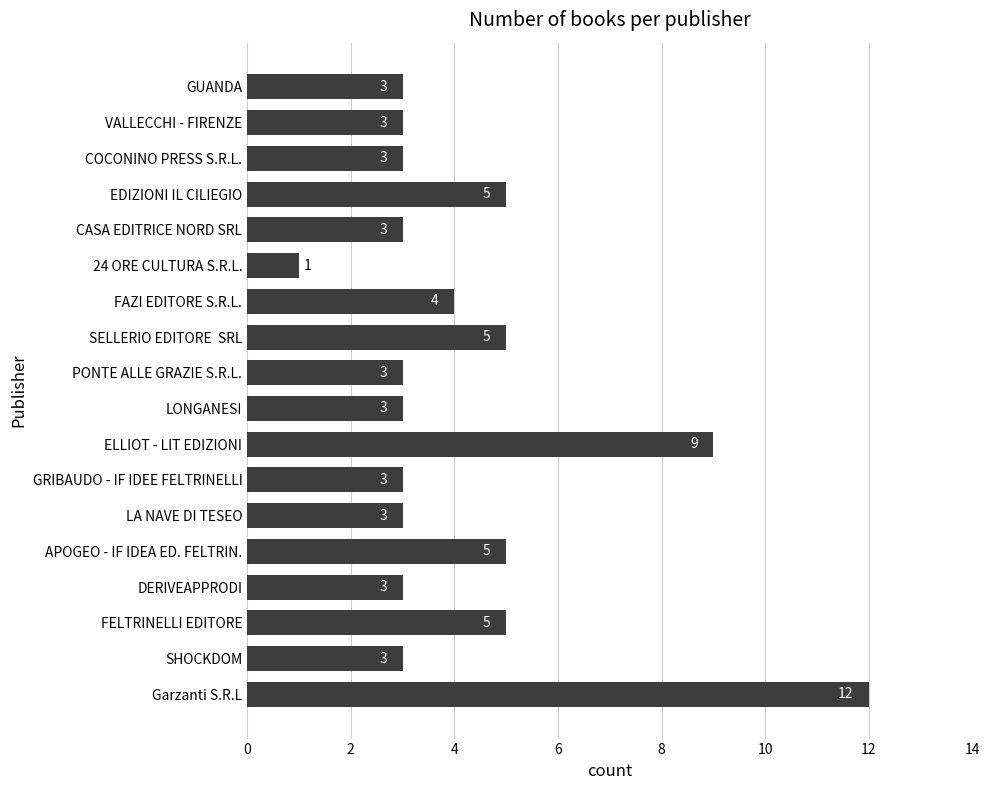

The chart shows a value of 1 at LONGANESI. True or false?

False